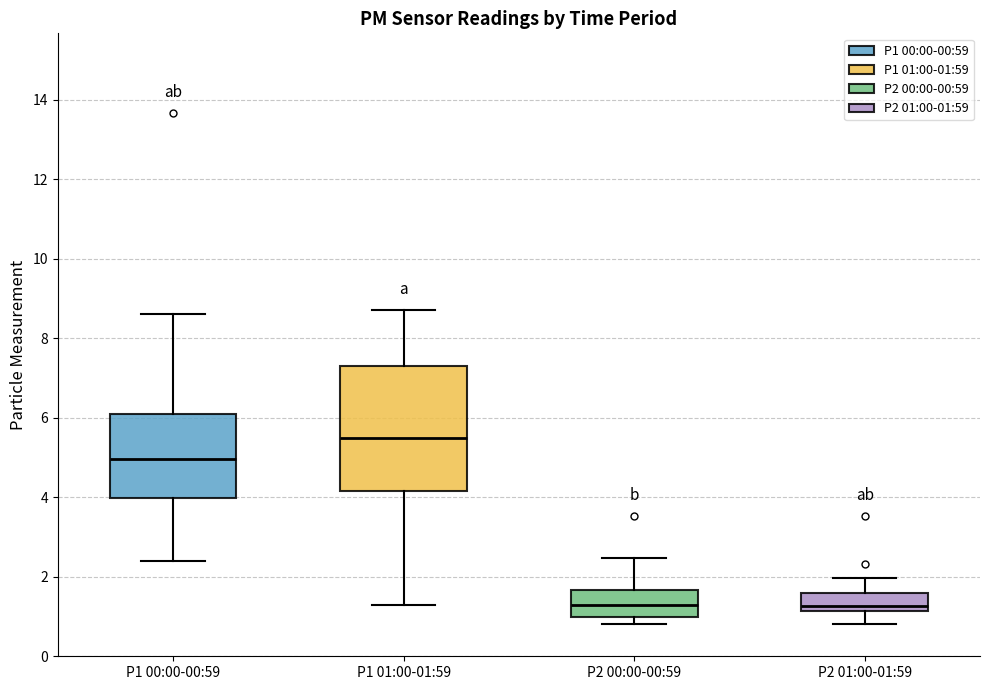

Comparing the boxes themselves (not the whiskers), which one is the tallest?

P1 01:00-01:59